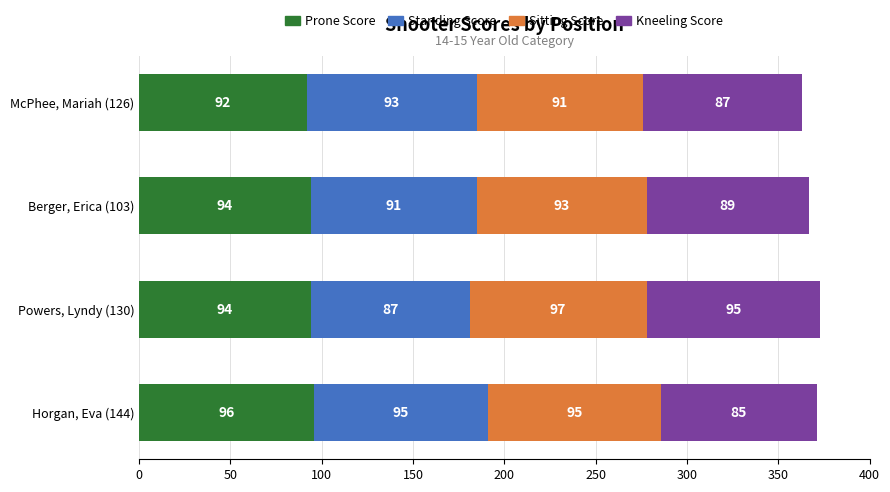

What are all the series names shown in the legend?

Prone Score, Standing Score, Sitting Score, Kneeling Score